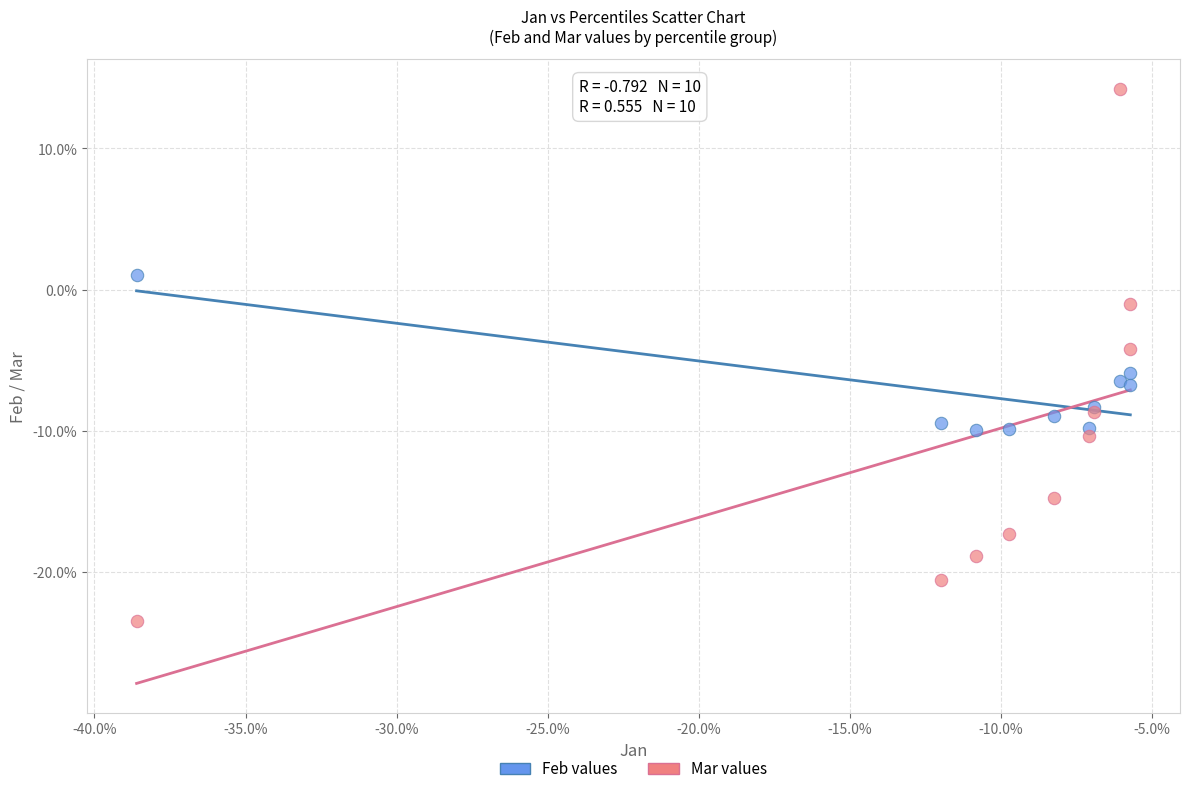

Which series has the widest spread of Y values?

Mar values